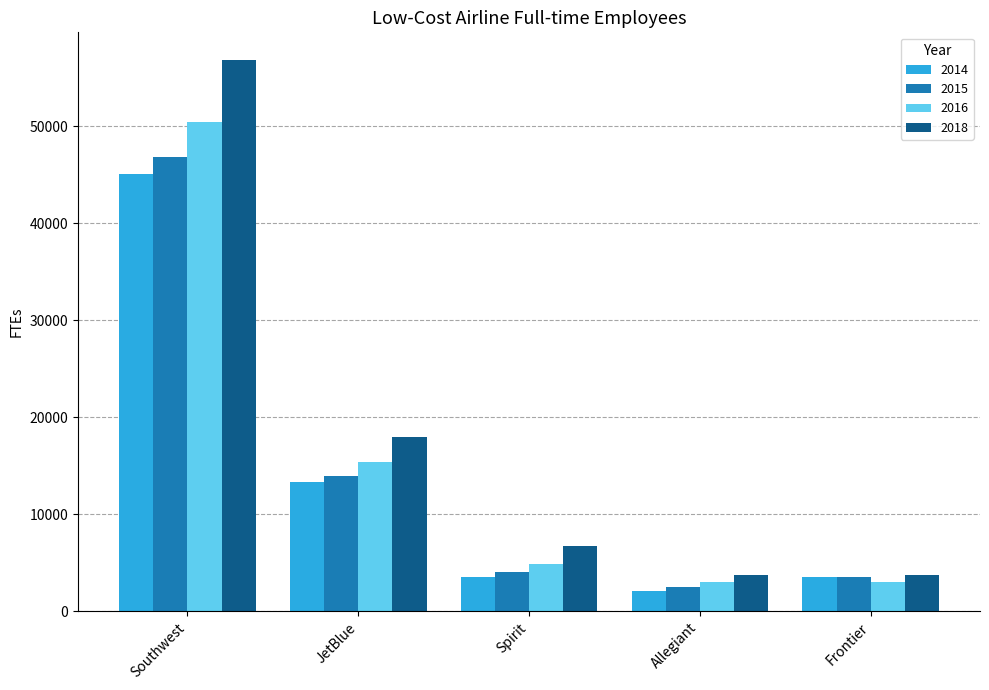

What is the minimum value shown in the chart?

2134